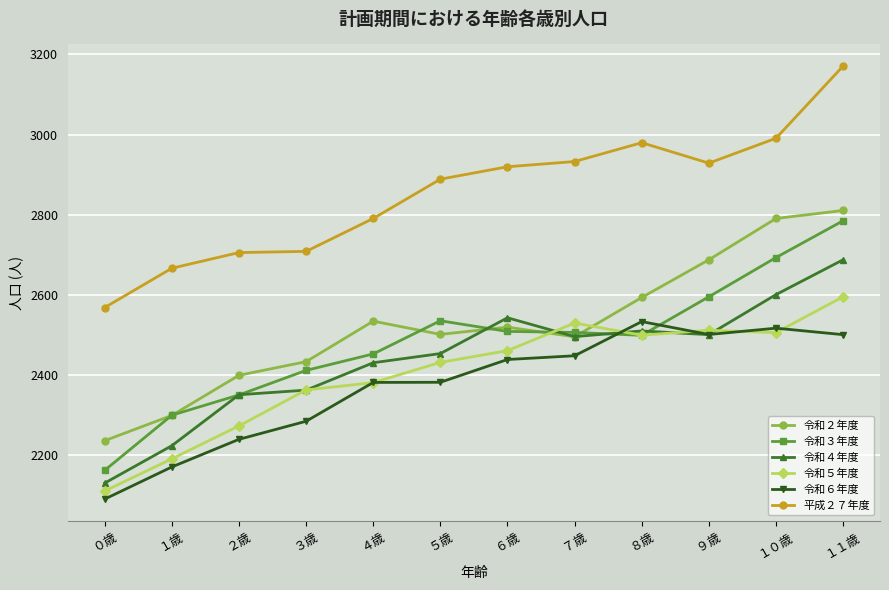

How many lines are shown in the chart?

6